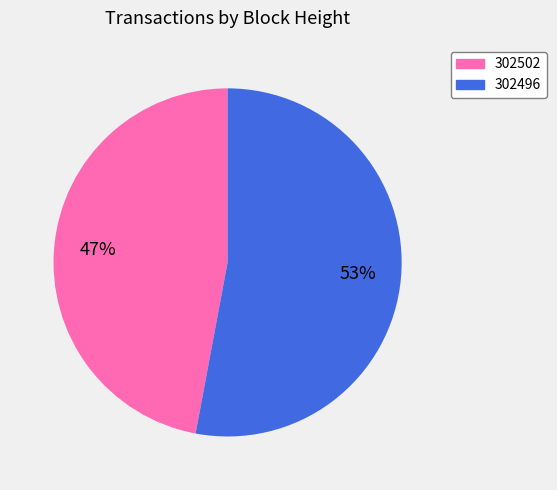

Is there any slice that represents more than half of the pie?

Yes